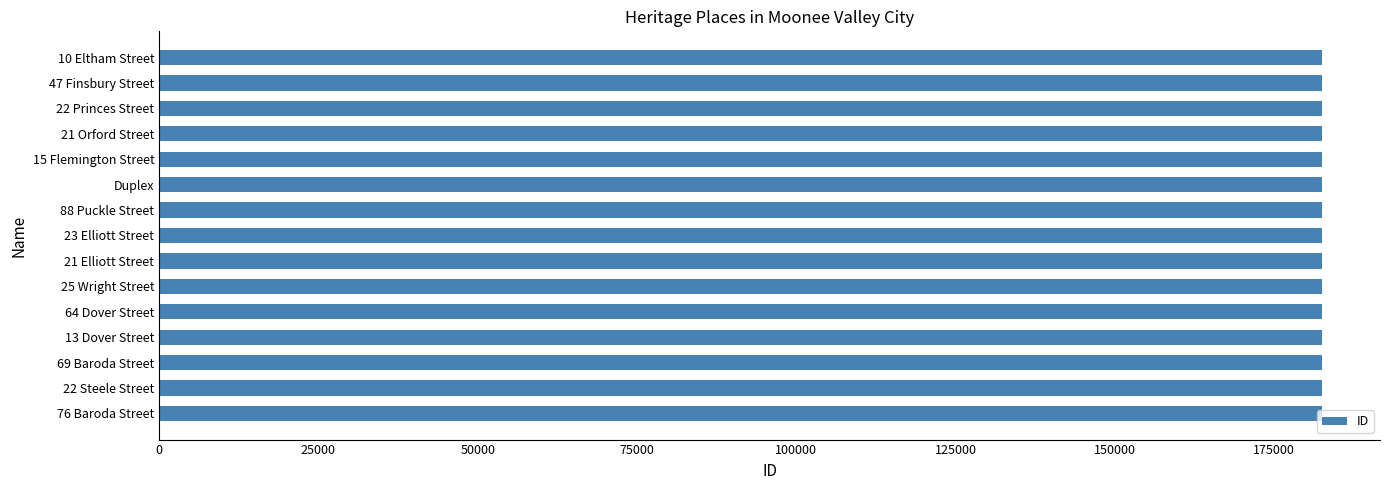

The value at 23 Elliott Street is 182461. True or false?

True